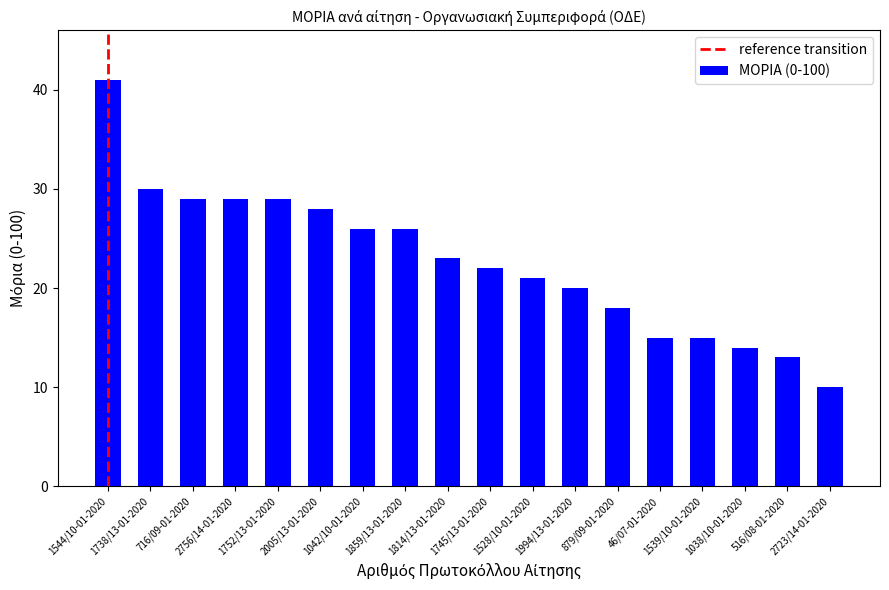

How many bars are there in total?

18